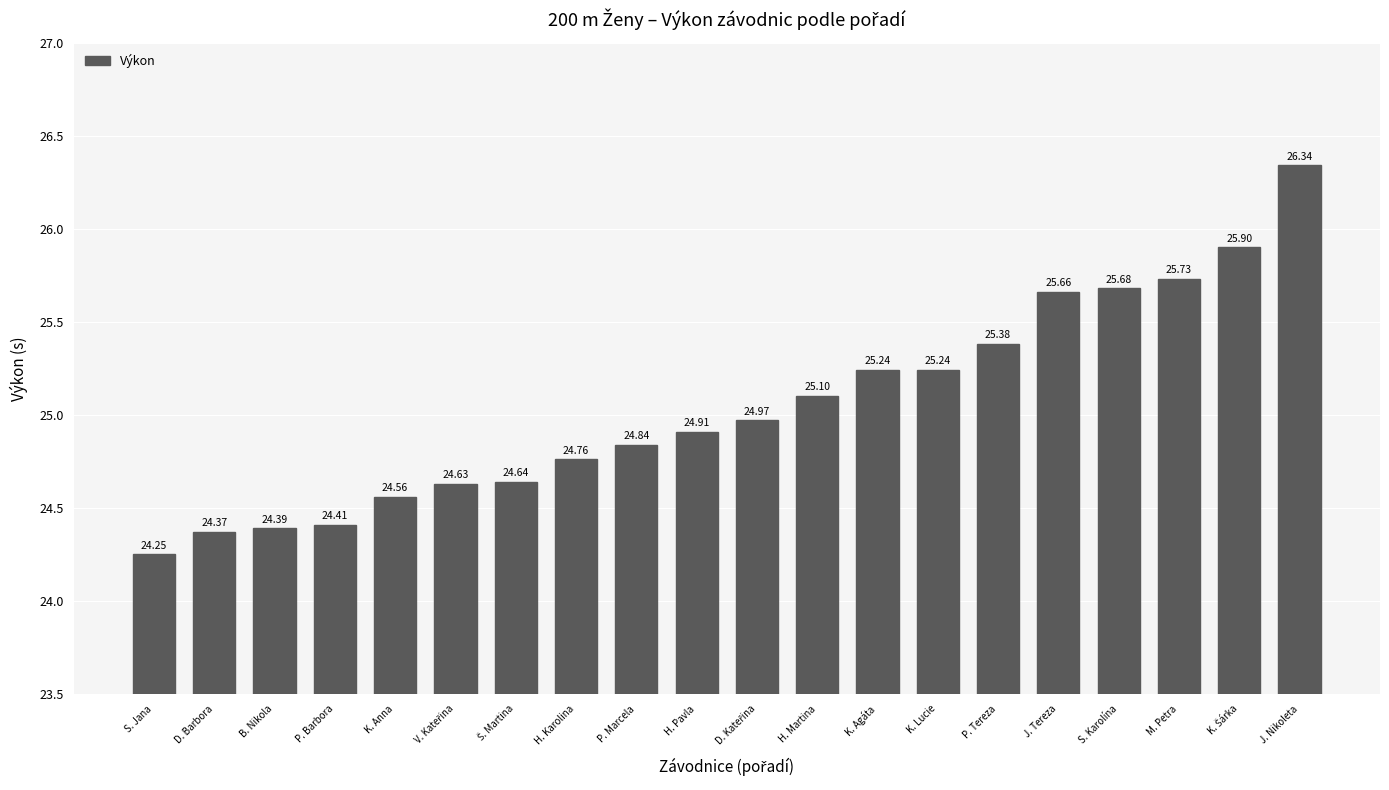

What is the label of the 17th bar from the right?

P. Barbora